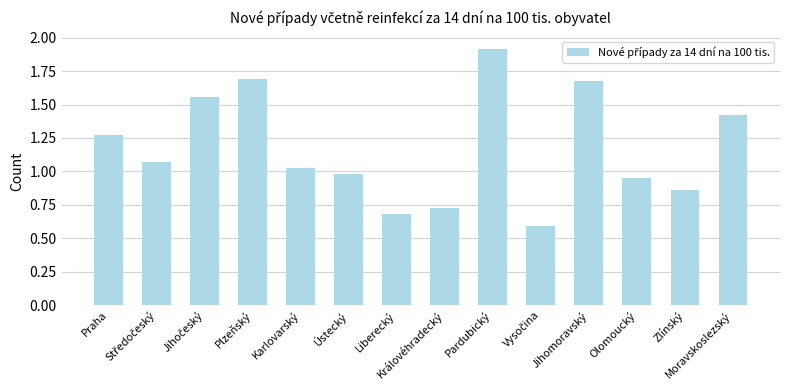

Is it true that the value at Plzeňský is 1.1?

False